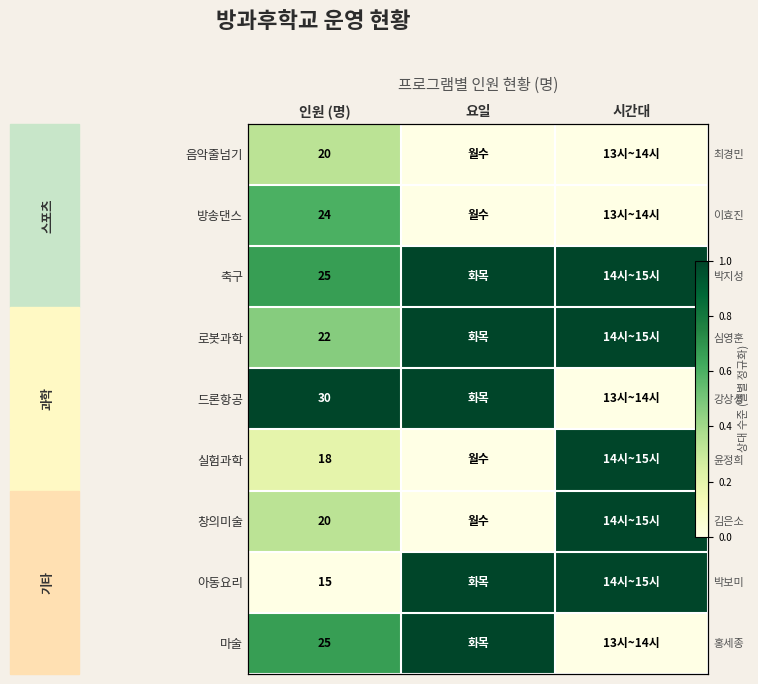

The value of 드론항공 at 시간대 is 0.0. True or false?

True